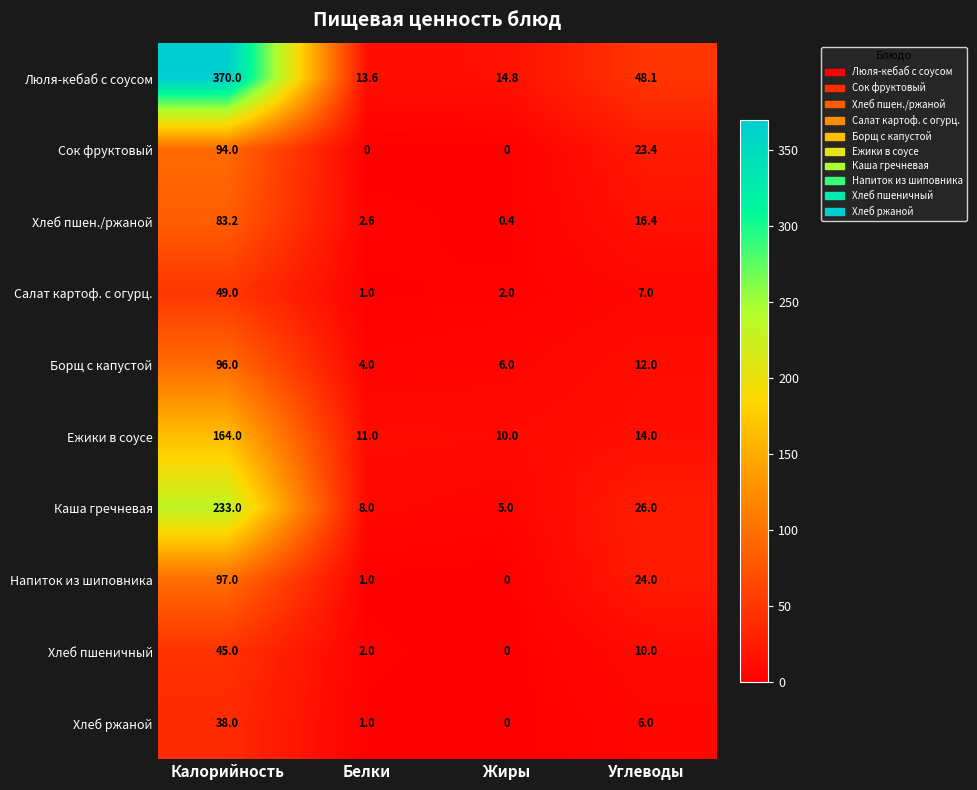

The value of Борщ с капустой at Калорийность is 96.0. True or false?

True